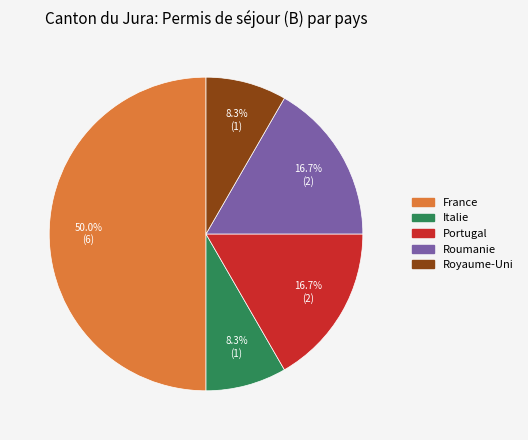

To the nearest percent, what percentage of the pie is Italie?

8%